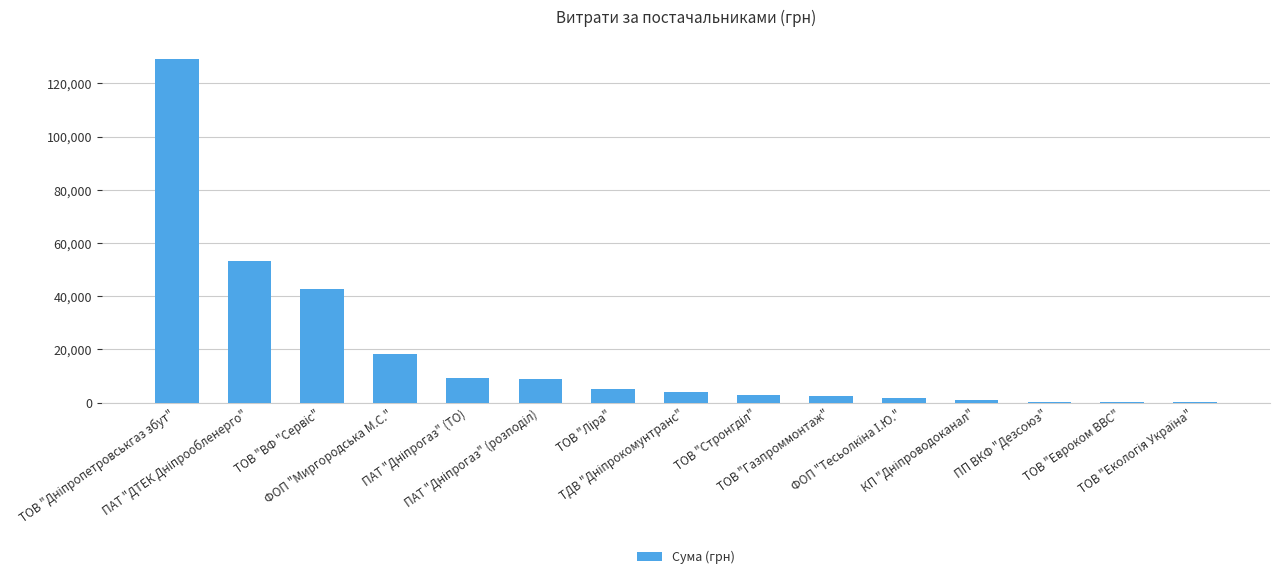

What is the sum of all values?

278863.8